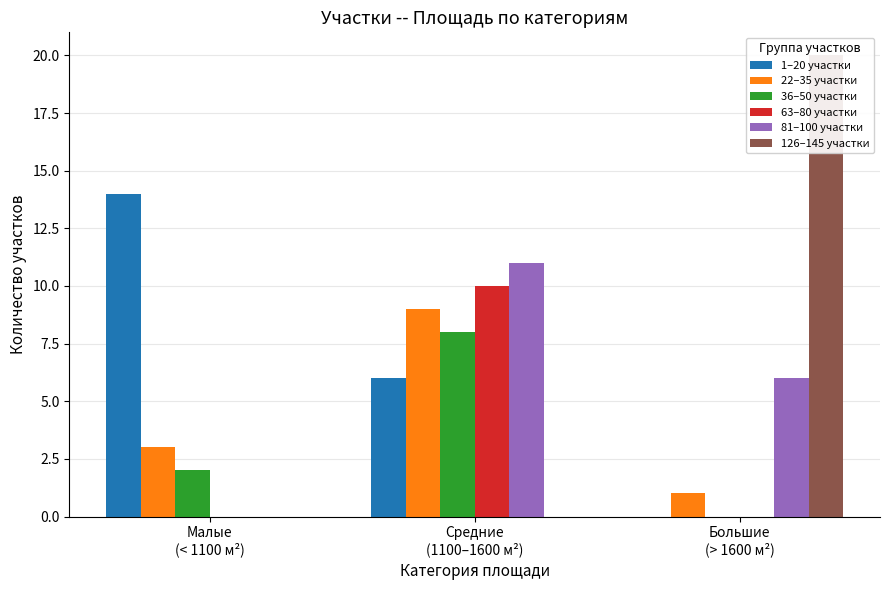

Which series has the largest total across all categories?

1–20 участки